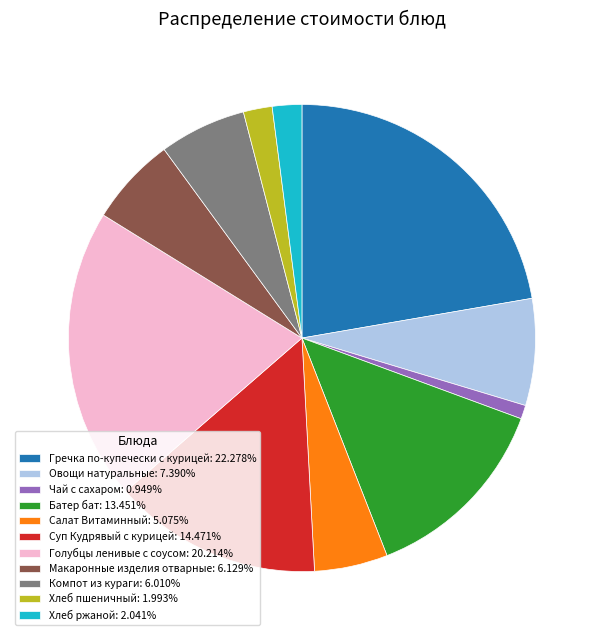

Which slice is the smallest?

Чай с сахаром